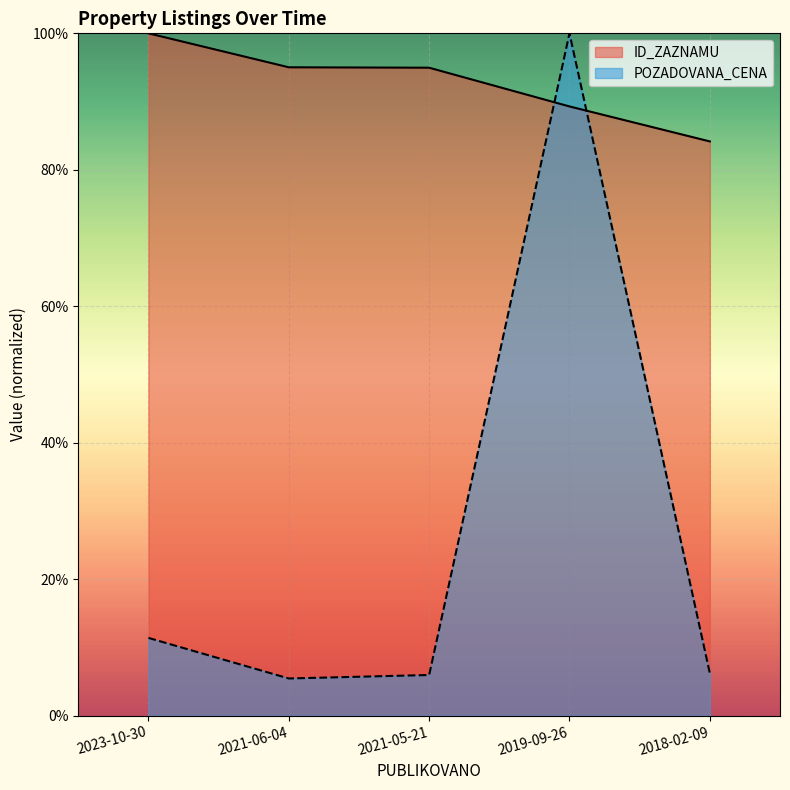

At 2021-05-21, list the series in order from smallest to largest.

POZADOVANA_CENA, ID_ZAZNAMU